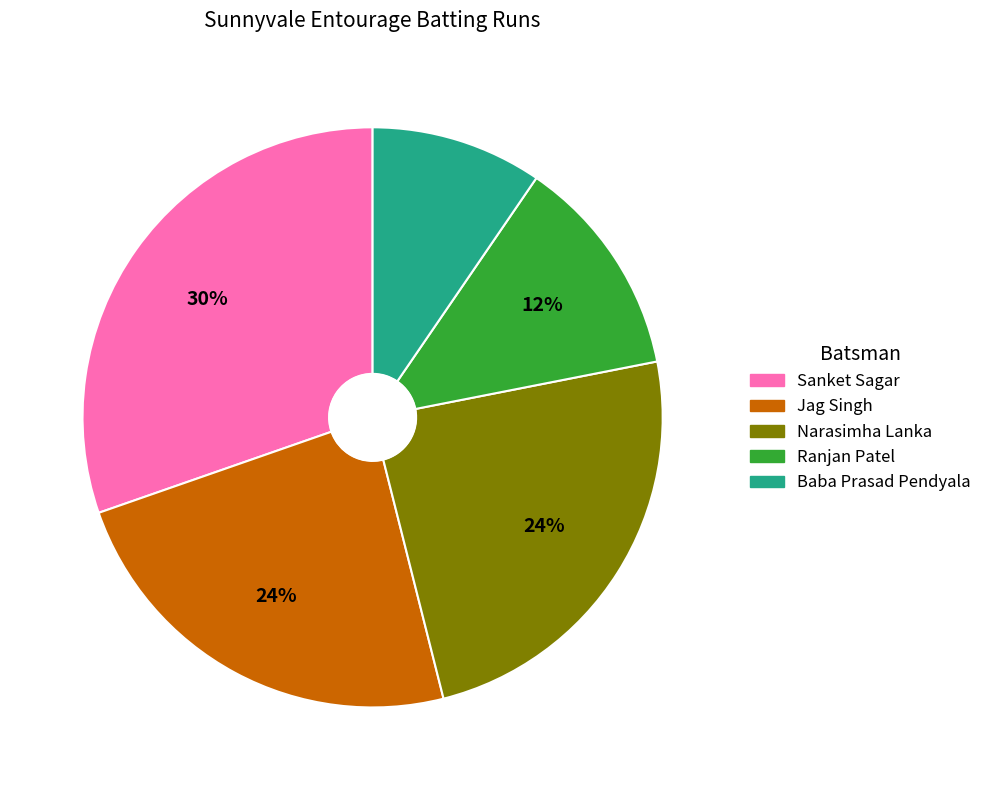

How many slices are in this pie chart?

5